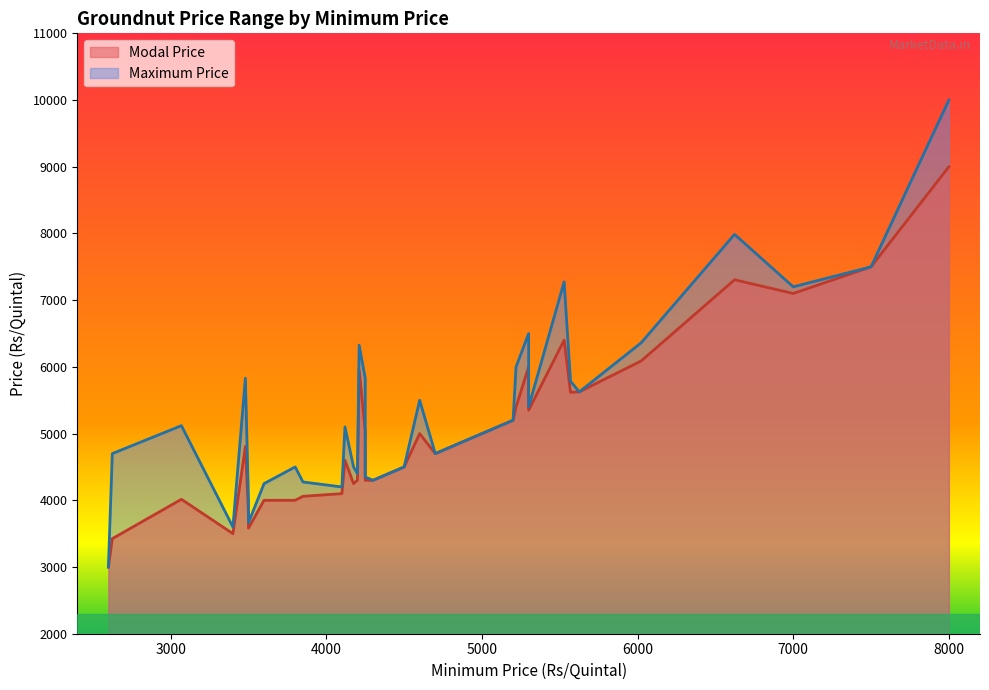

What is the difference between the highest and lowest values at 3500?

82